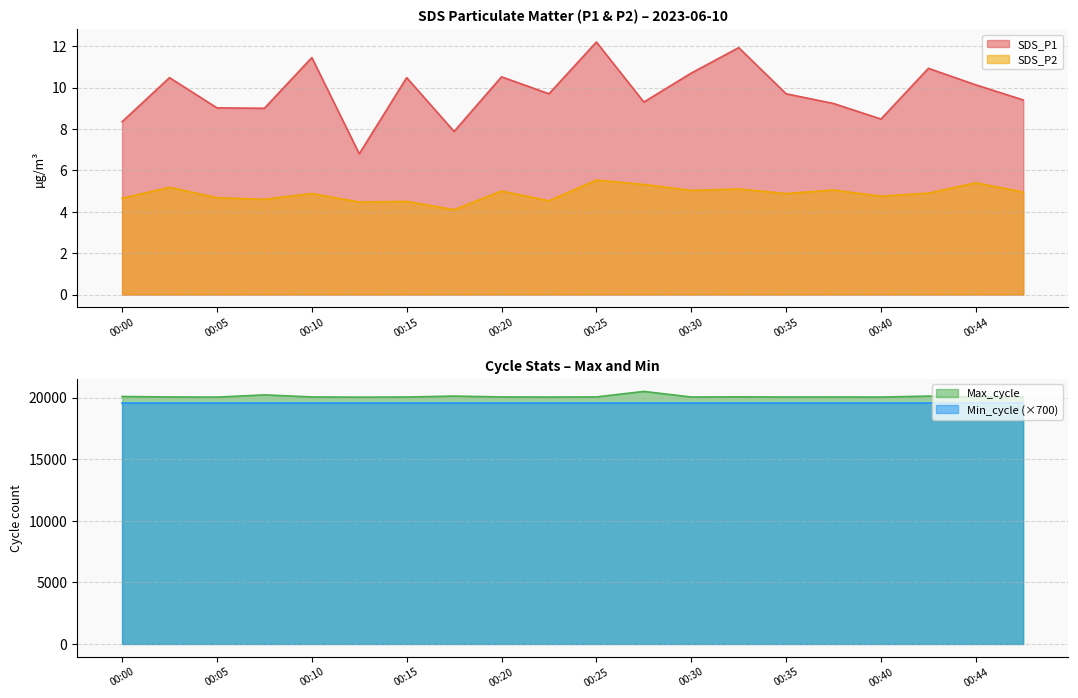

Is the value of Max_cycle at 00:13 greater than the value of SDS_P1 at 00:27?

Yes